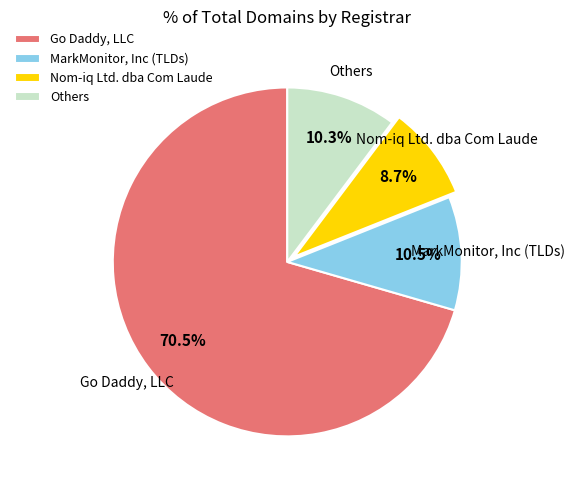

Which category has the smallest portion of the pie?

Nom-iq Ltd. dba Com Laude